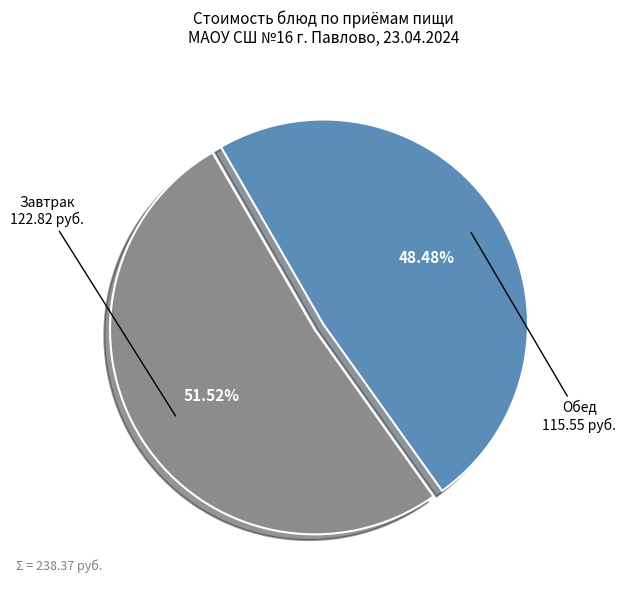

Does any single category account for the majority?

Yes